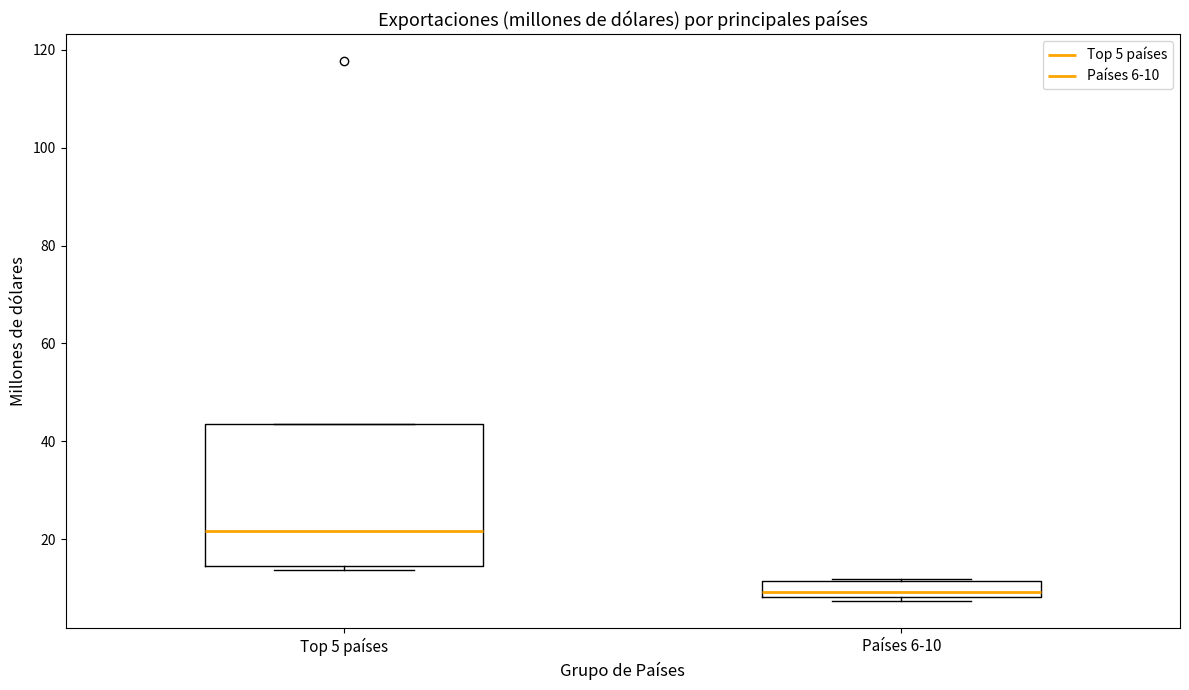

Where is the upper edge of the box for Top 5 países on the y-axis? The values are not printed on the chart, so give them approximately, as read against the axis.

44